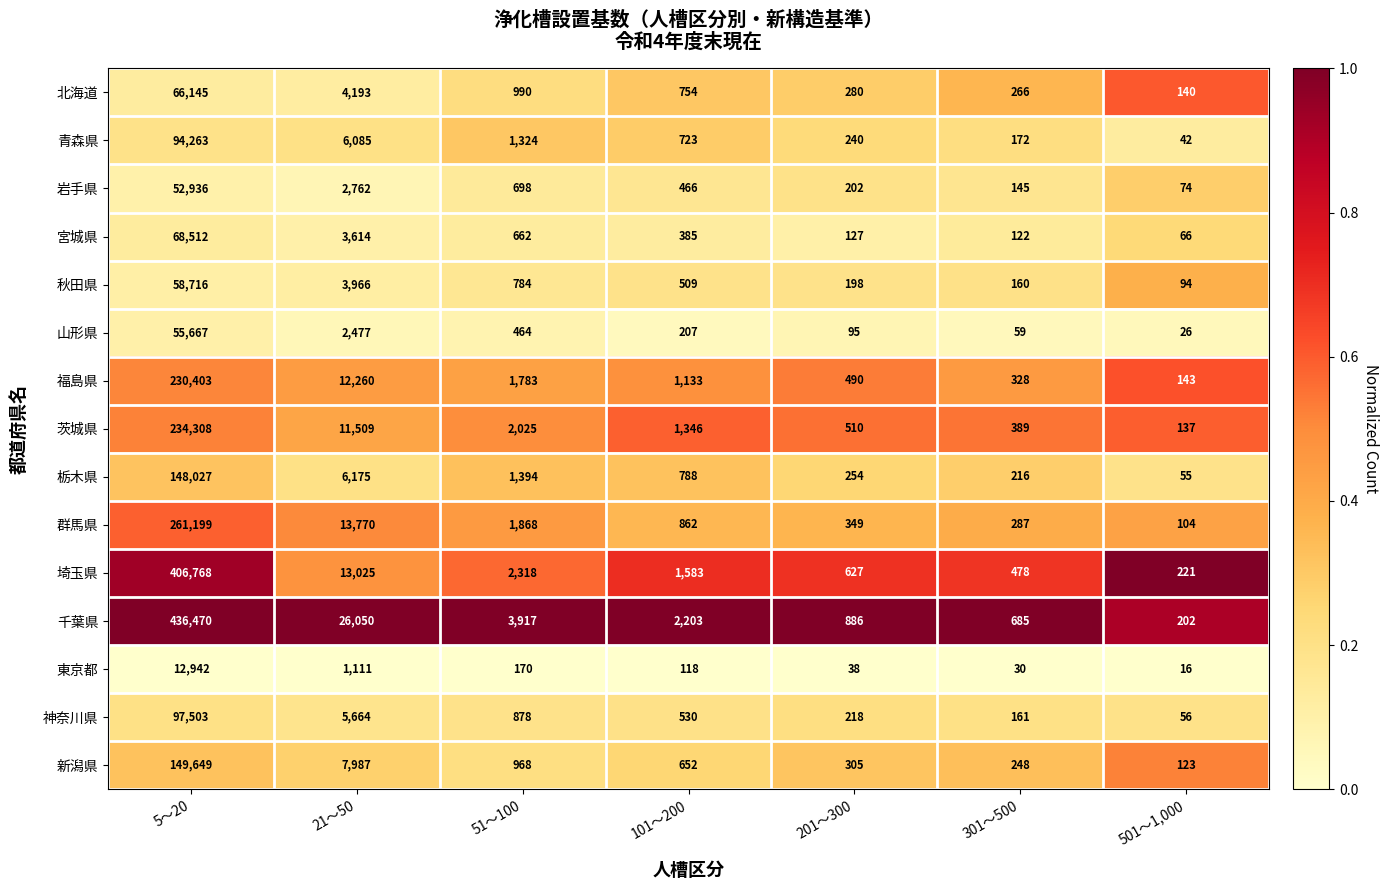

What is the difference between the second highest and minimum values in the 千葉県 series?

25848